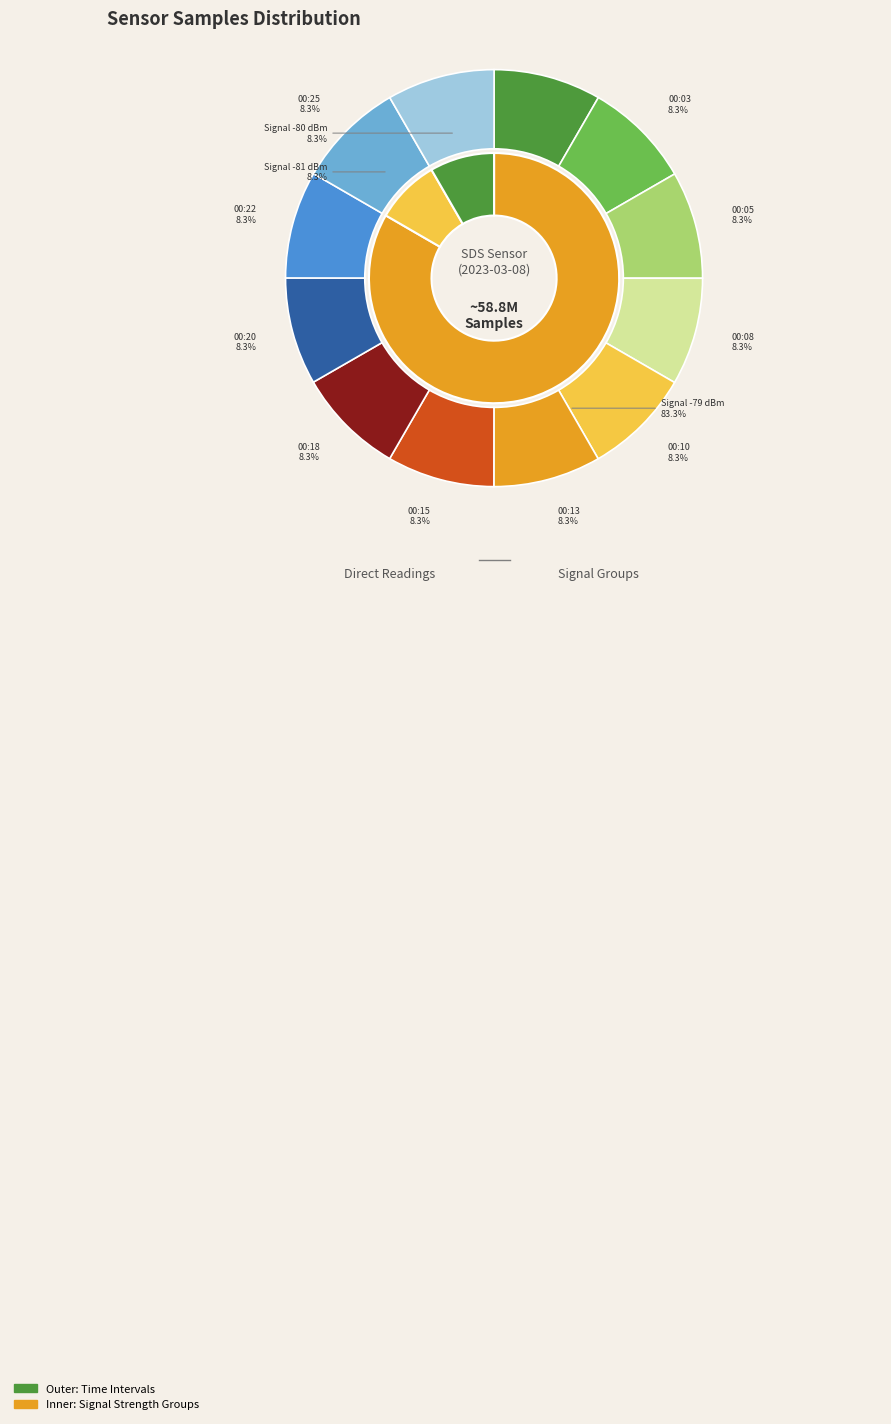

What portion of the pie excludes 00:27?

91.7%